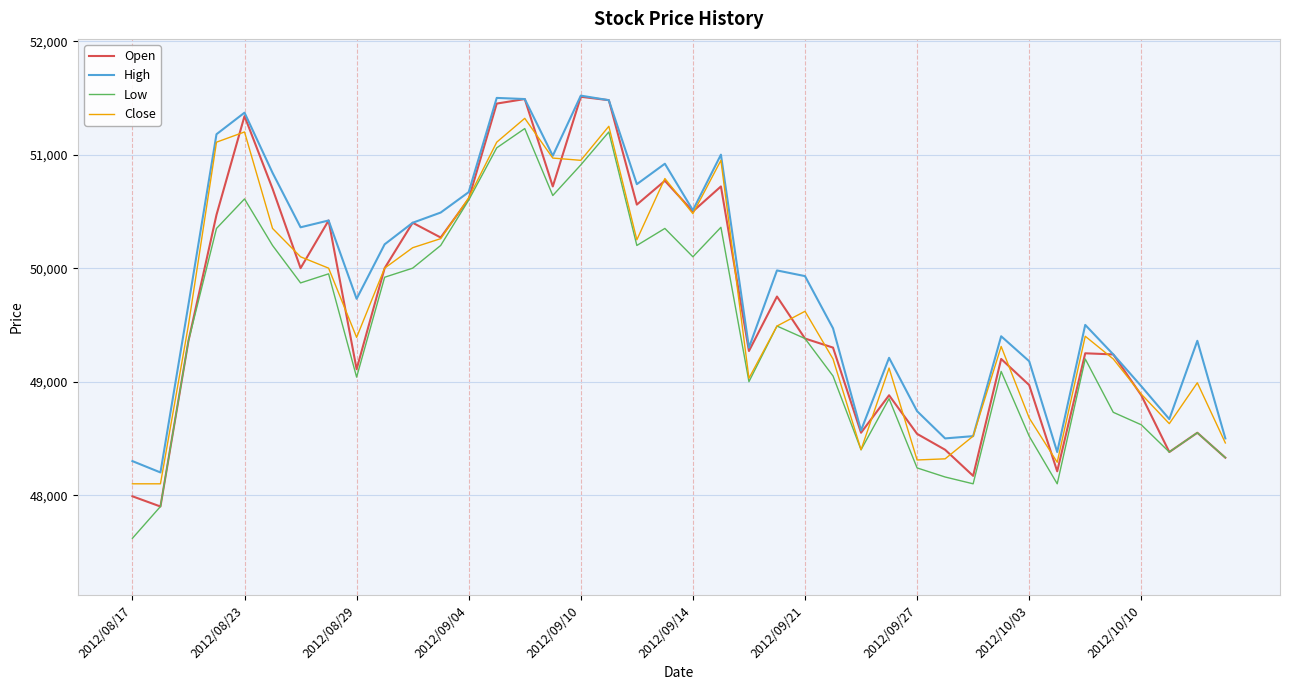

At how many categories does at least one series exceed 49330?

26